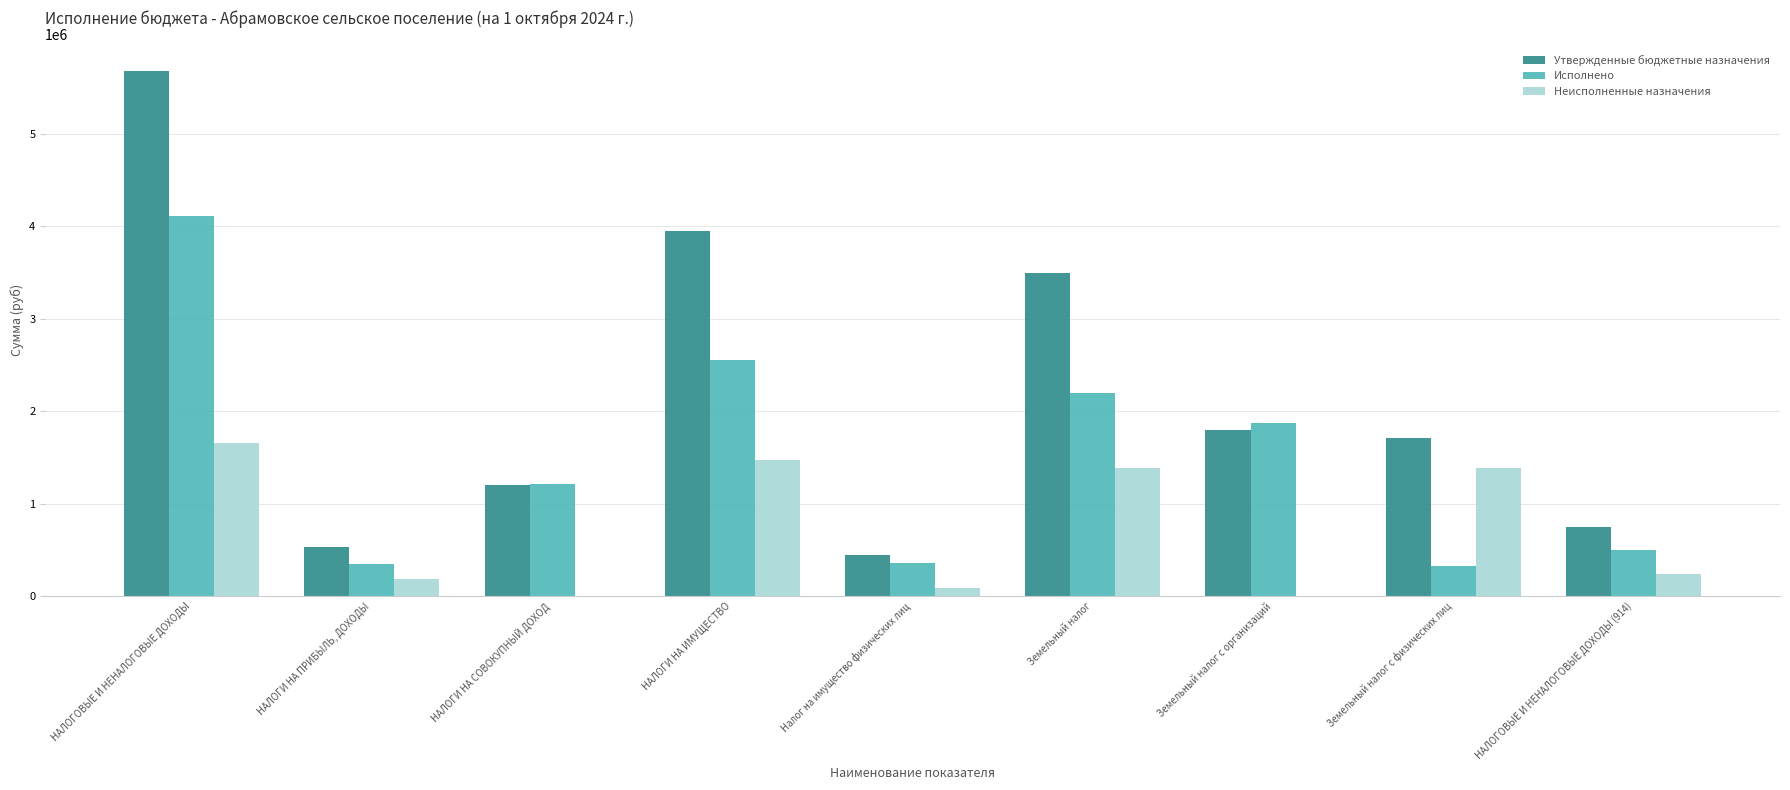

True or false: Исполнено has a value of 120756.9 at НАЛОГИ НА ПРИБЫЛЬ, ДОХОДЫ.

False